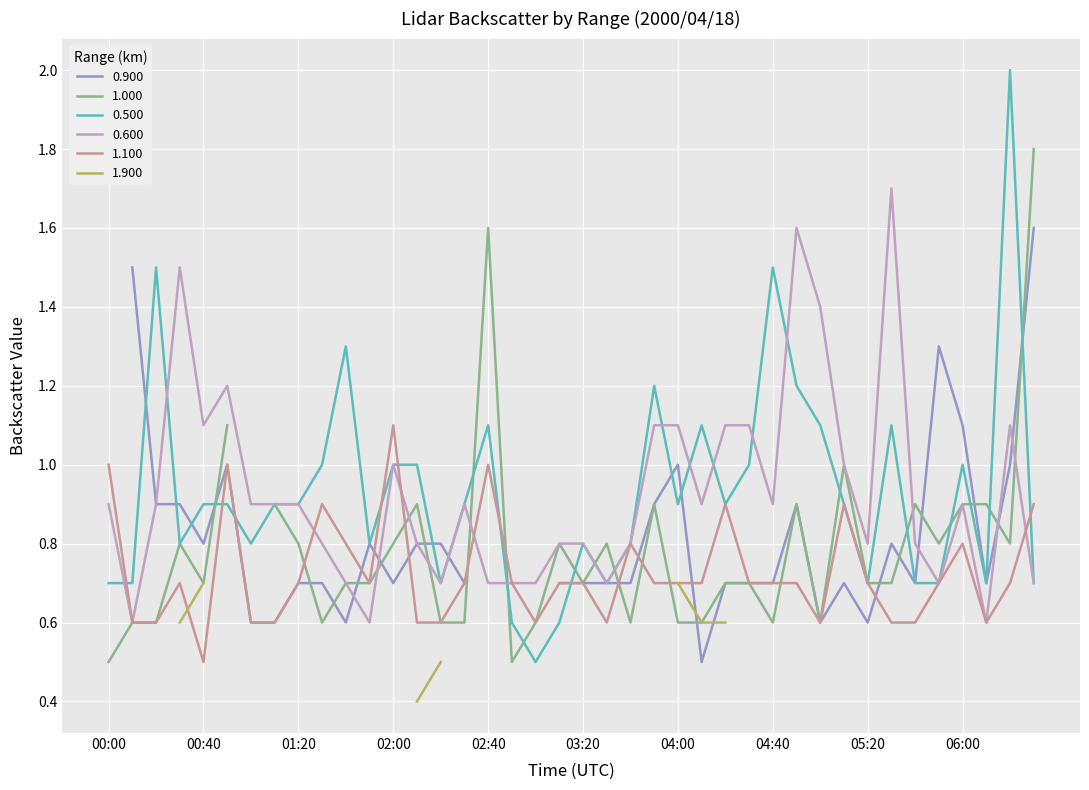

The 0.500 series shows 0.7 at 05:20. True or false?

True